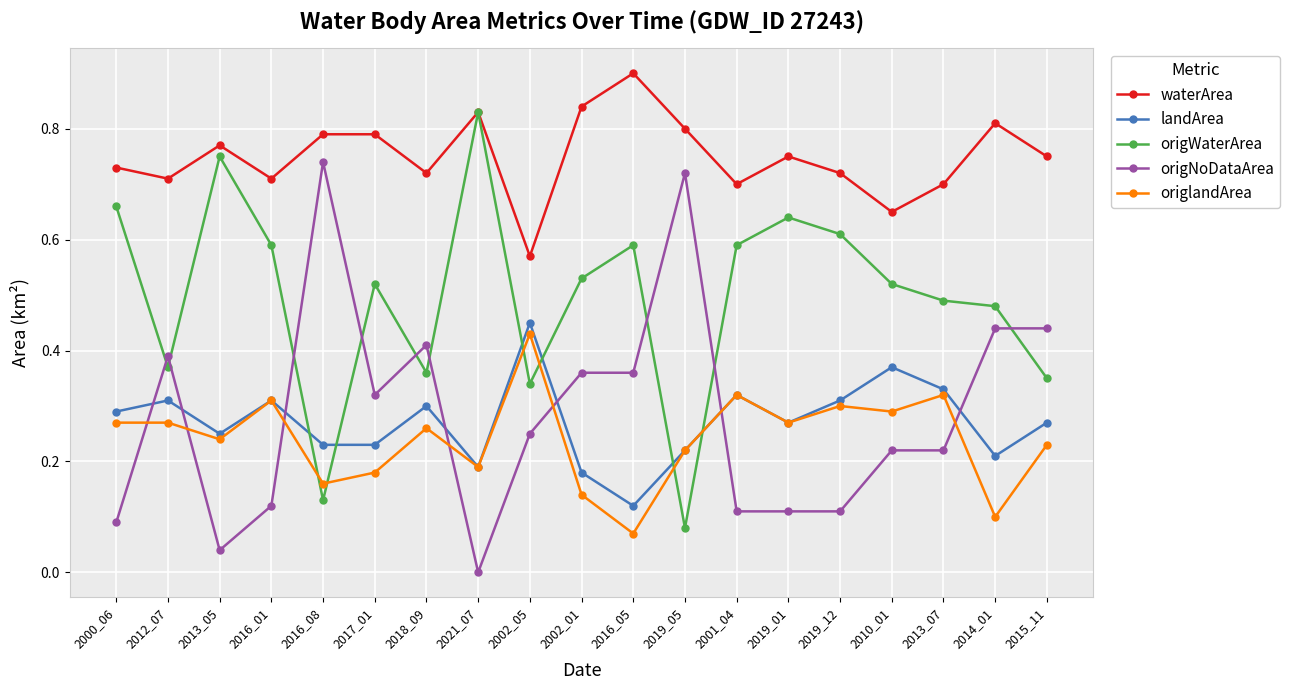

True or false: origNoDataArea and waterArea cross at least once.

False